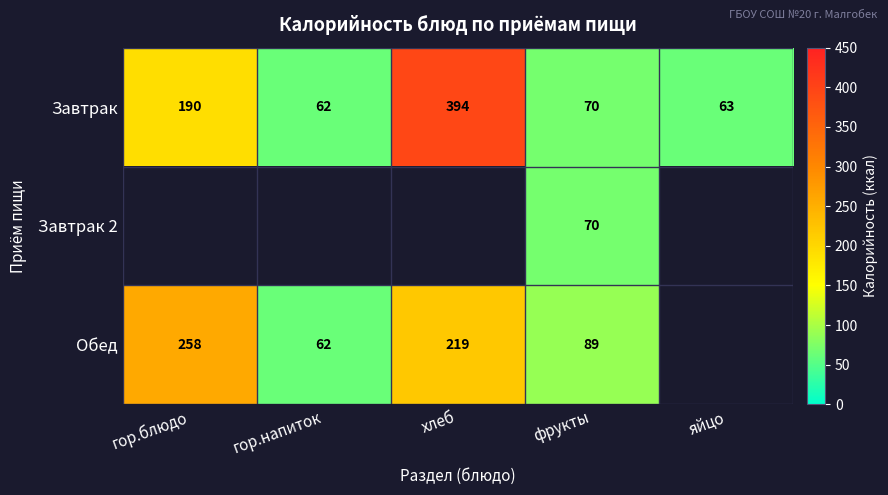

True or false: Завтрак has a value of 62 at гор.напиток.

True